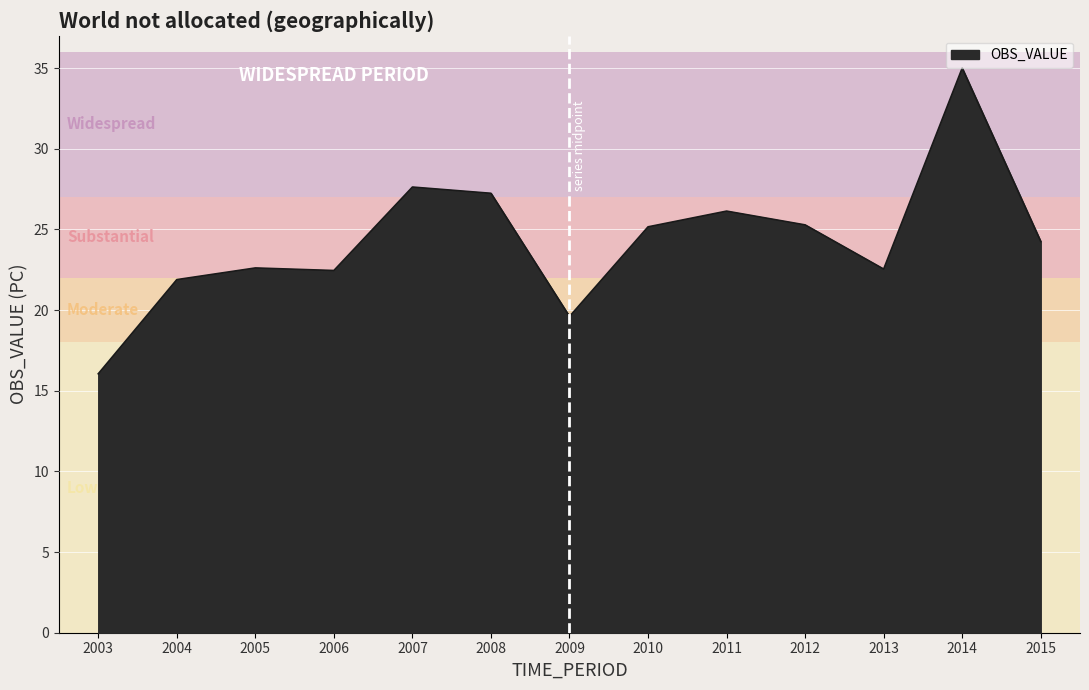

Which label corresponds to the smallest value in the chart?

2003